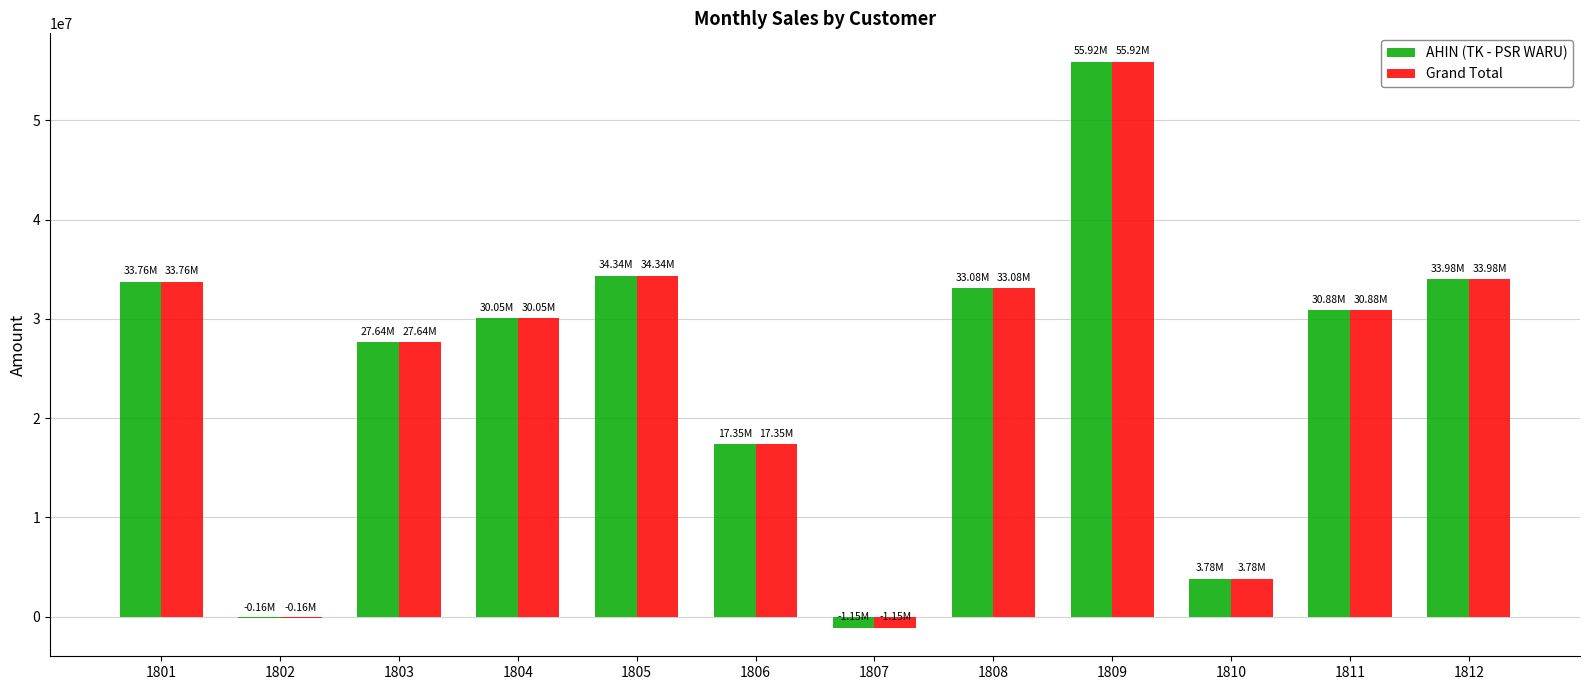

At which label is Grand Total closest to 27381200?

1803